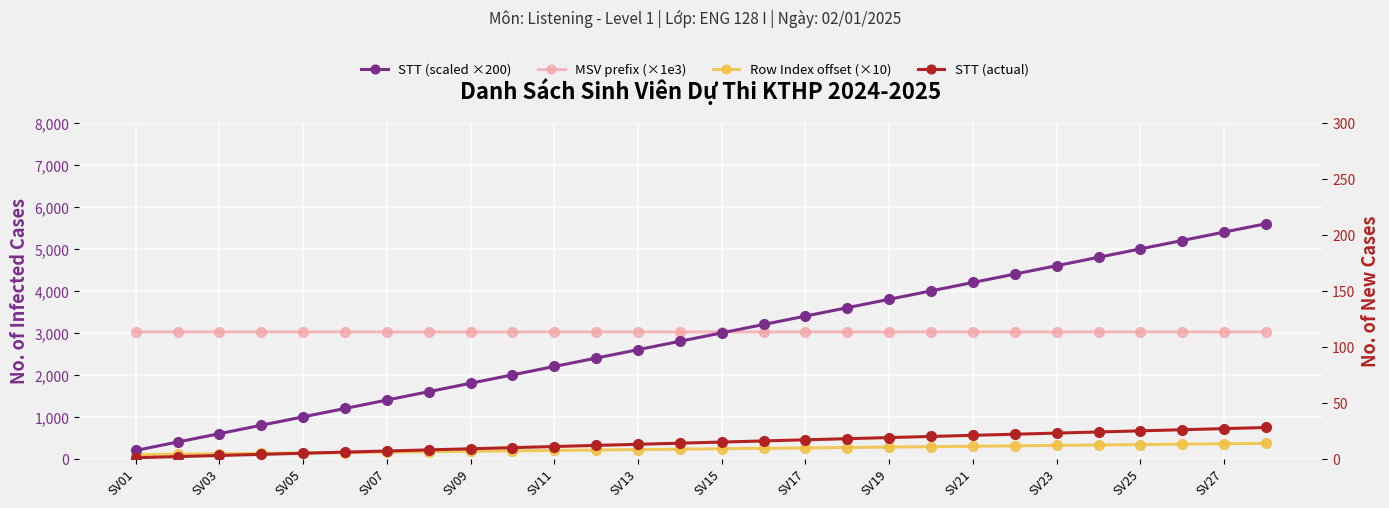

What is the smallest value displayed?

1.0